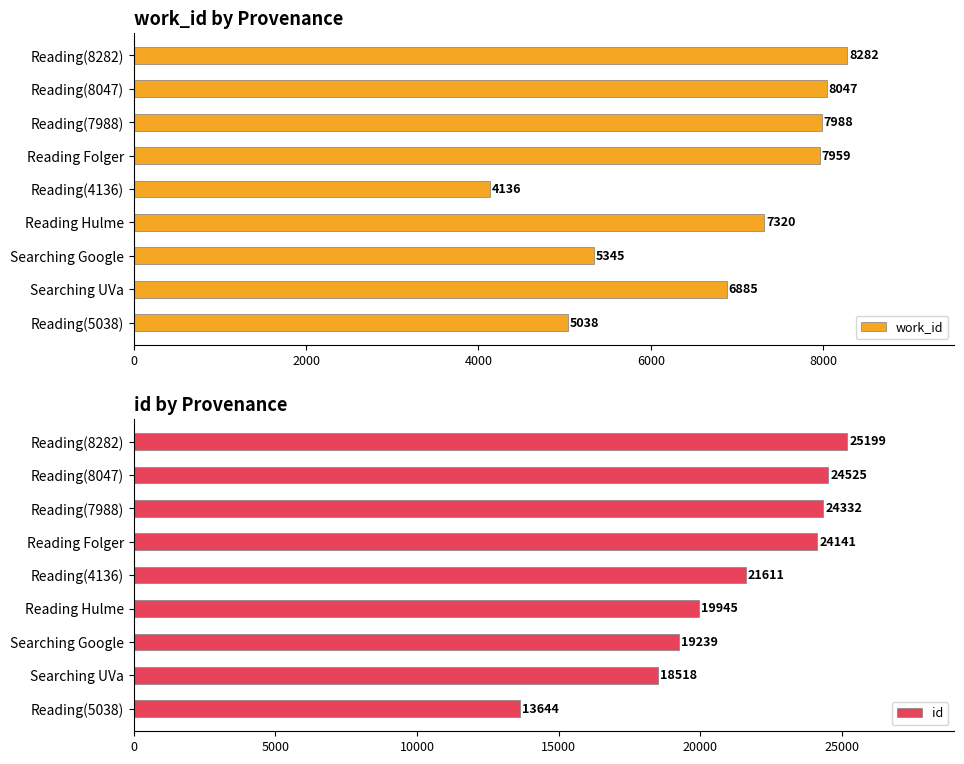

Does the chart contain any negative values?

No